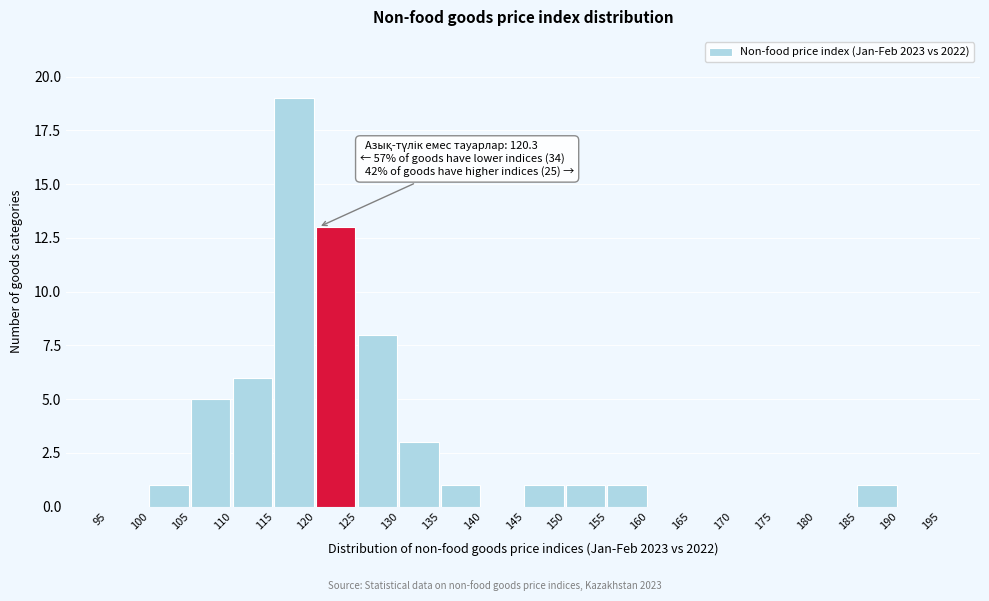

Which range on the x-axis has the tallest bar?

115 to 120